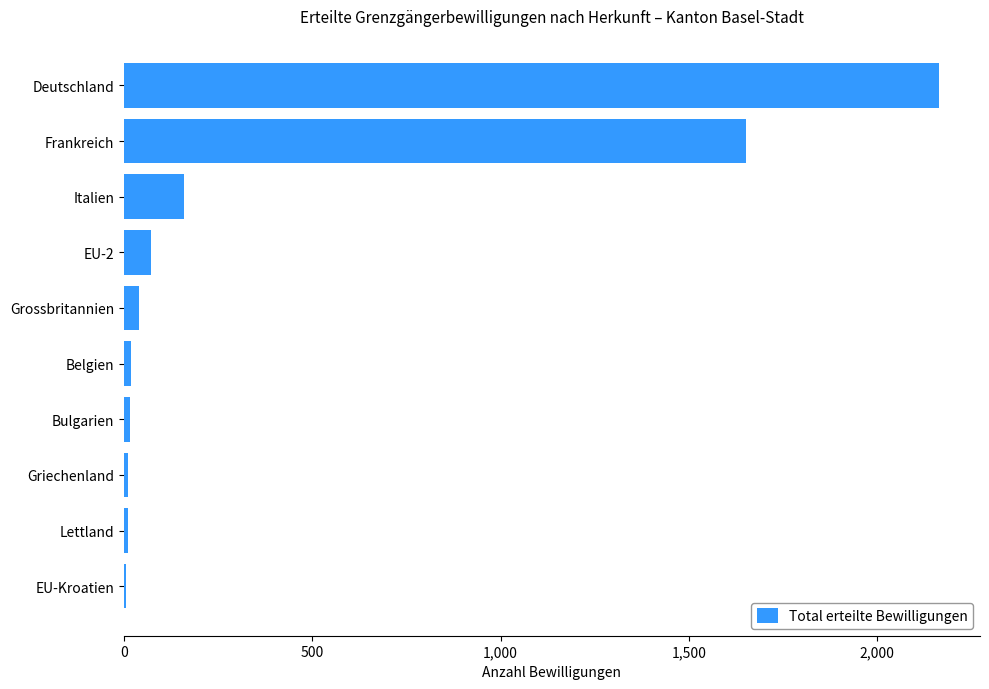

Between Frankreich and Belgien, which is larger?

Frankreich